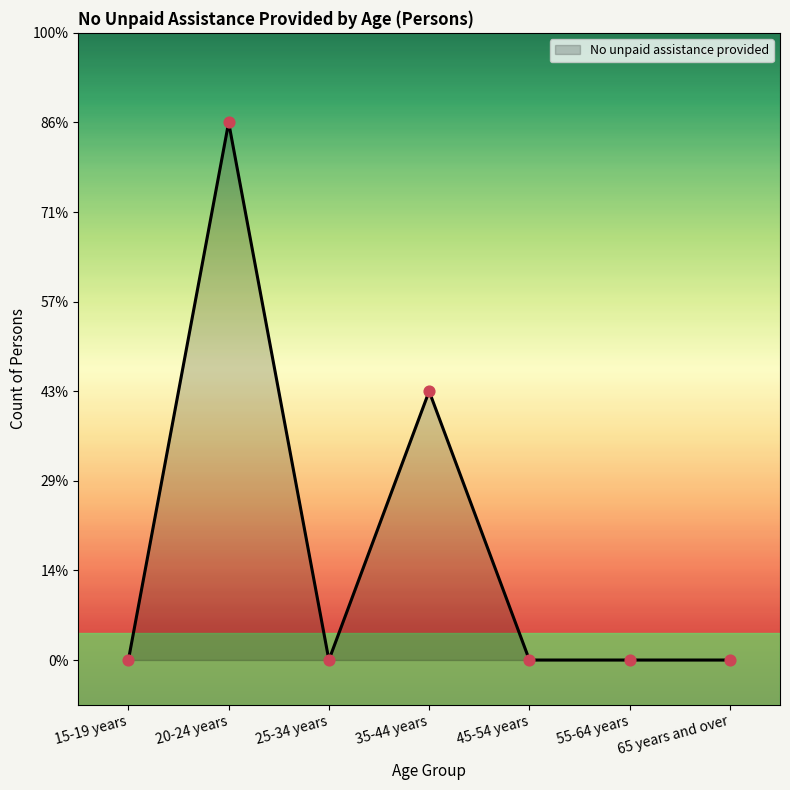

Which has a higher value, 45-54 years or 15-19 years?

45-54 years